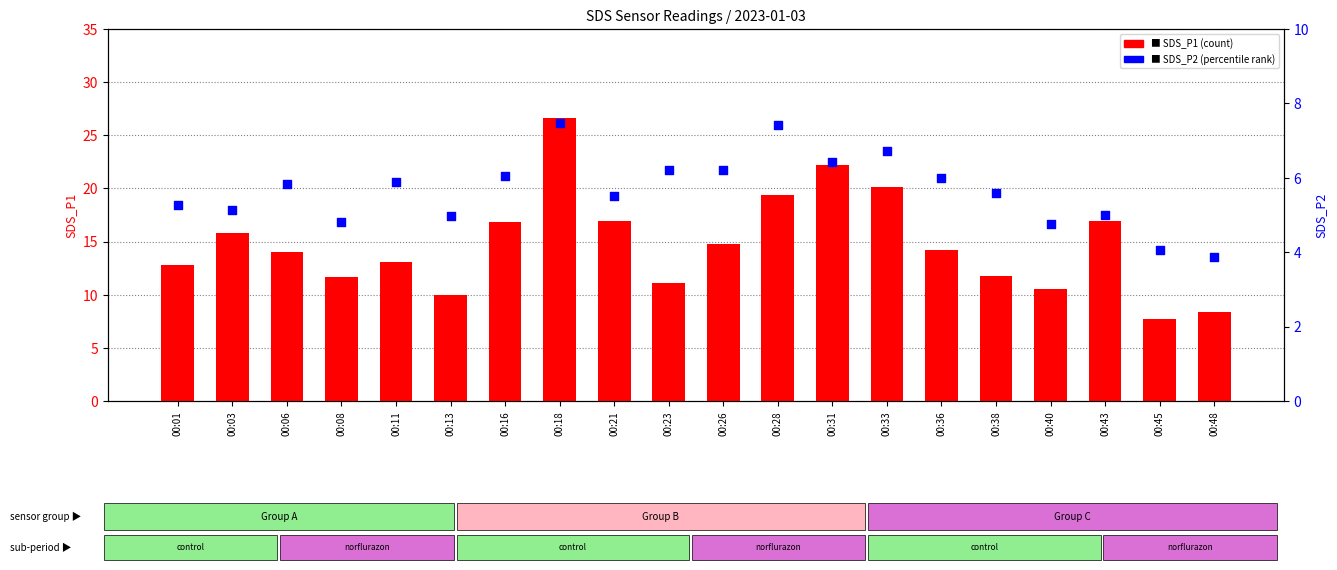

Which series has the widest spread of Y values?

SDS_P1 (count)